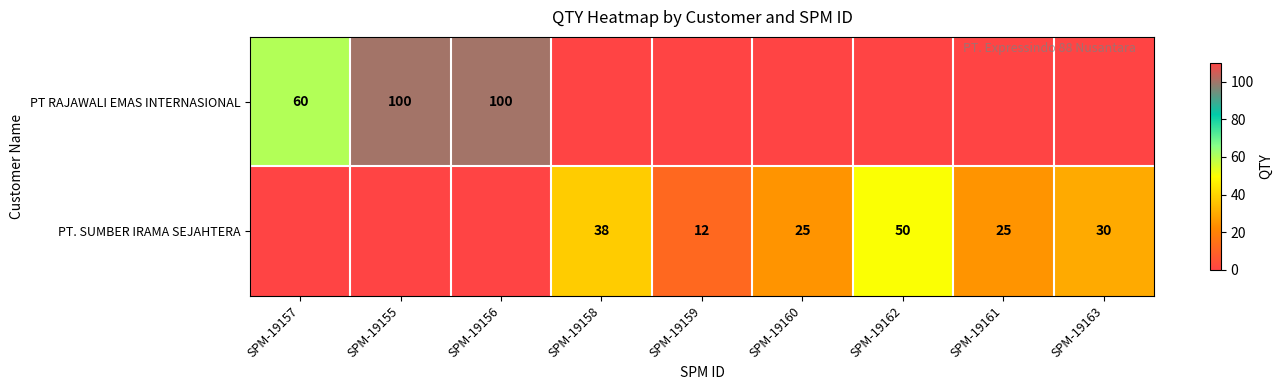

What is the maximum value shown in the chart?

100